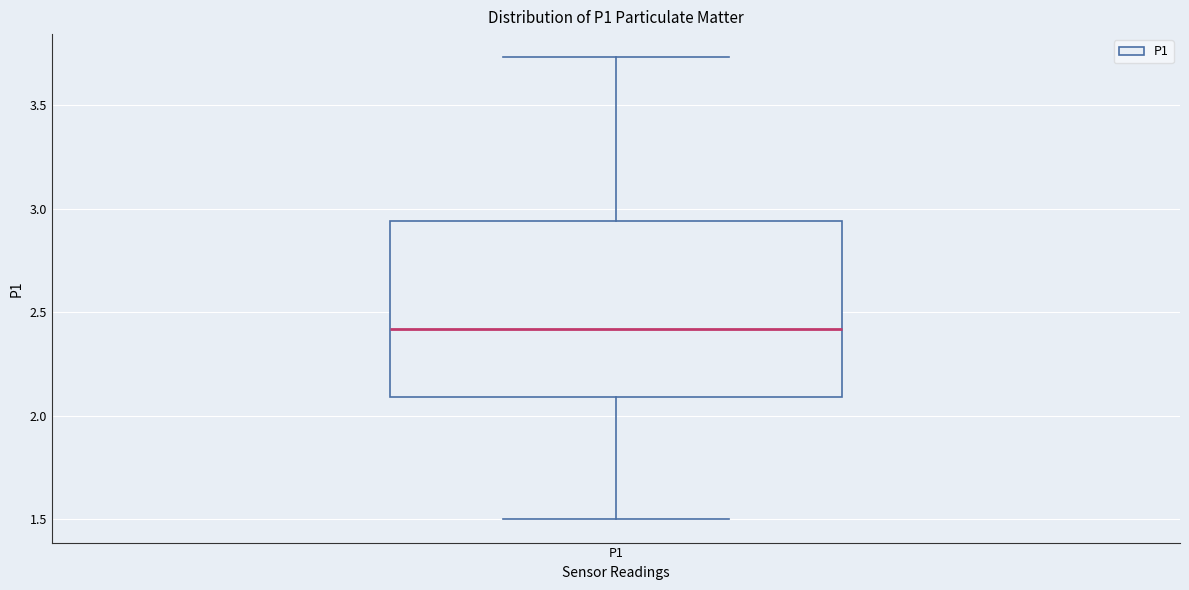

Read this box plot against the y-axis: the position of the median line, the range covered by the box, and the ends of both whiskers. The values are not printed on the chart, so give them approximately, as read against the axis.

median 2.40, box 2.10 to 2.95, whiskers 1.50 to 3.75